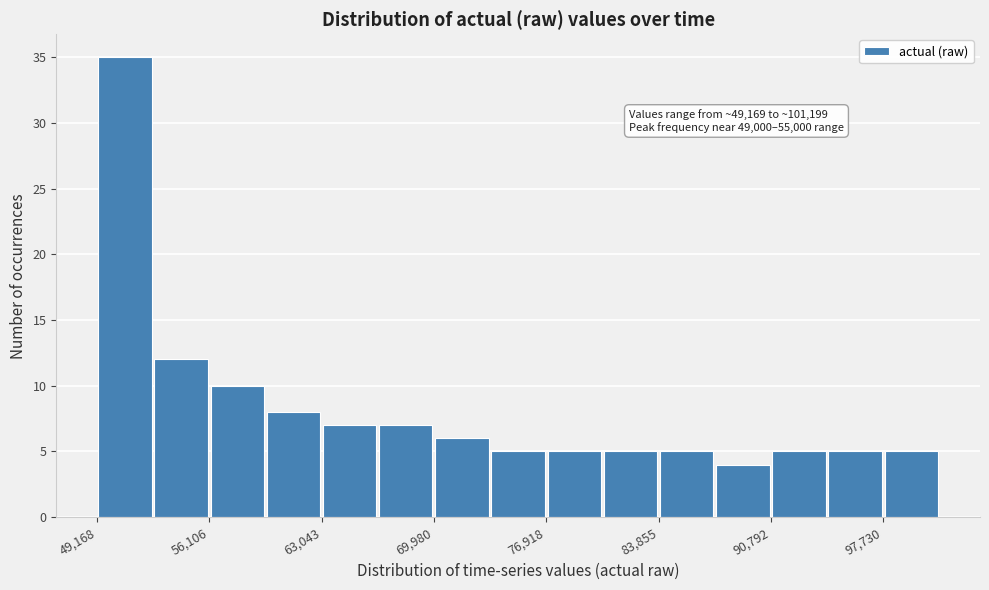

Around what value on the x-axis is the tallest bar? Give the approximate position of its centre, as read against the axis.

51000